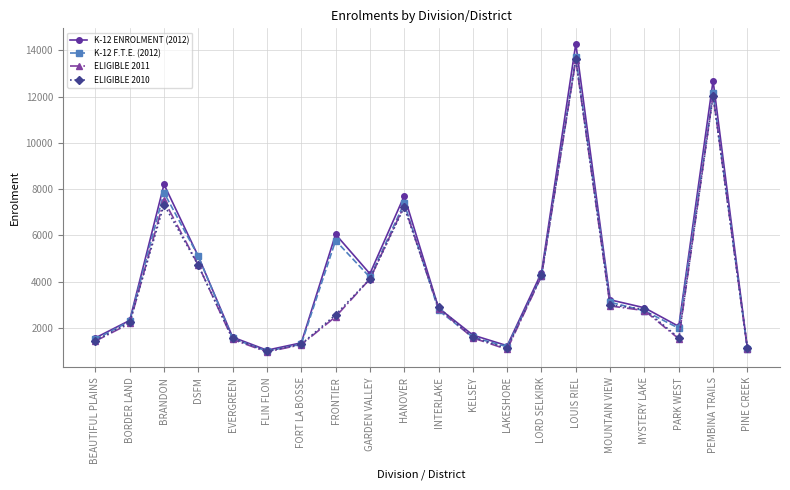

Which series changed the most between DSFM and FRONTIER?

ELIGIBLE 2011